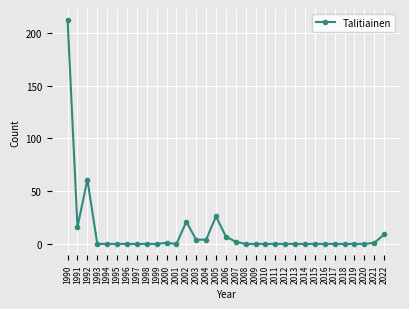

Reading left to right, extract all data points from this chart.

212	16	61	0	0	0	0	0	0	0	1	0	21	4	4	26	7	2	0	0	0	0	0	0	0	0	0	0	0	0	0	1	9